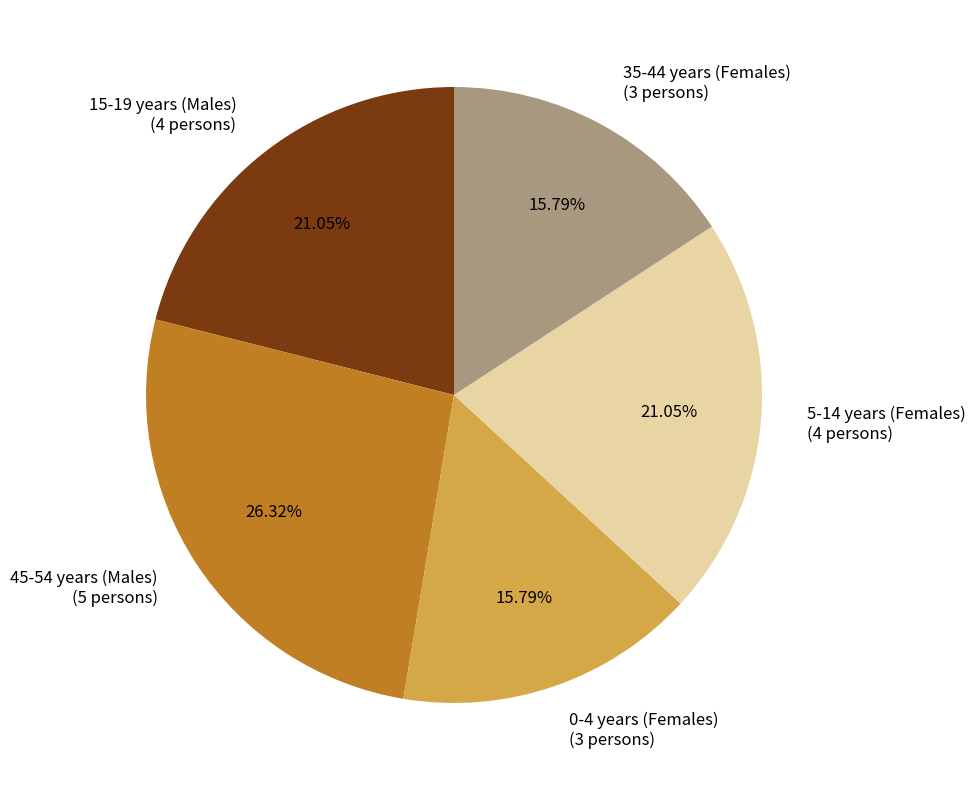

Do 35-44 years (Females) (3 persons) and 5-14 years (Females) (4 persons) together represent more than half of the pie?

No